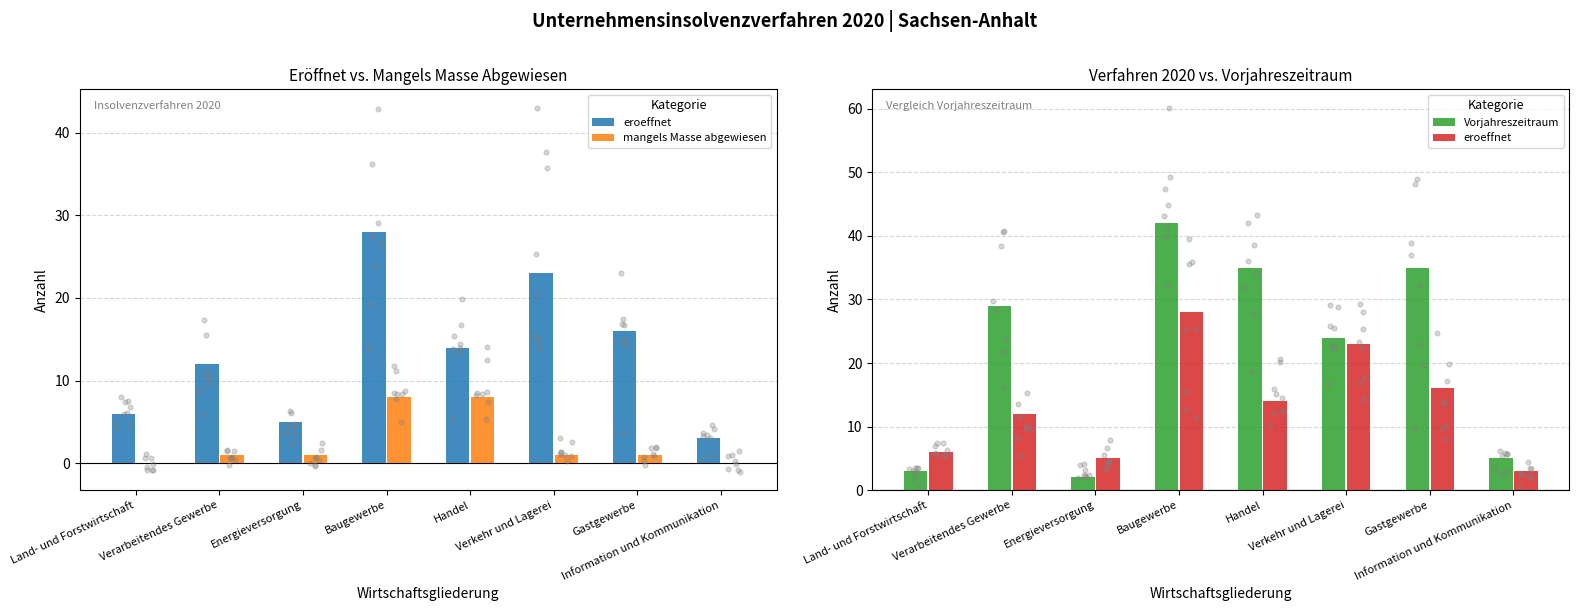

Which series contains the highest Y value?

Vorjahreszeitraum